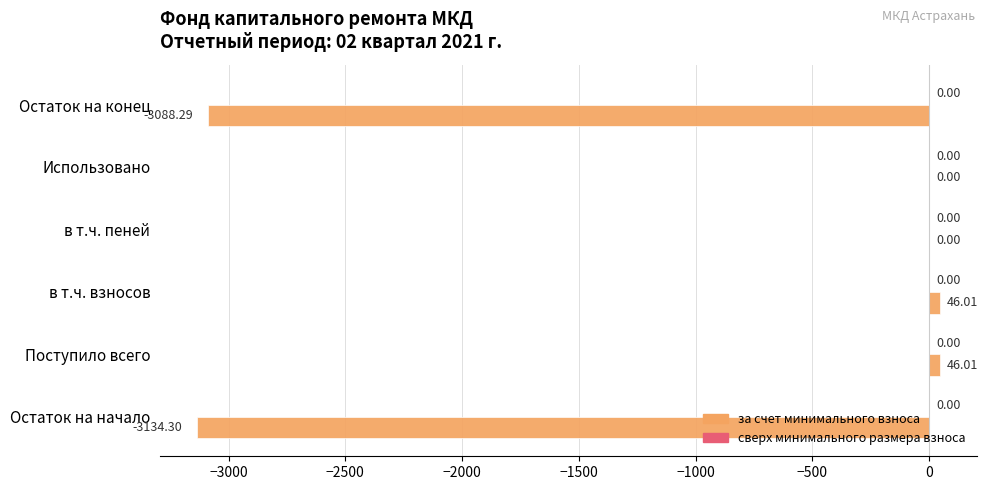

Between в т.ч. пеней and в т.ч. взносов, which is larger?

в т.ч. взносов